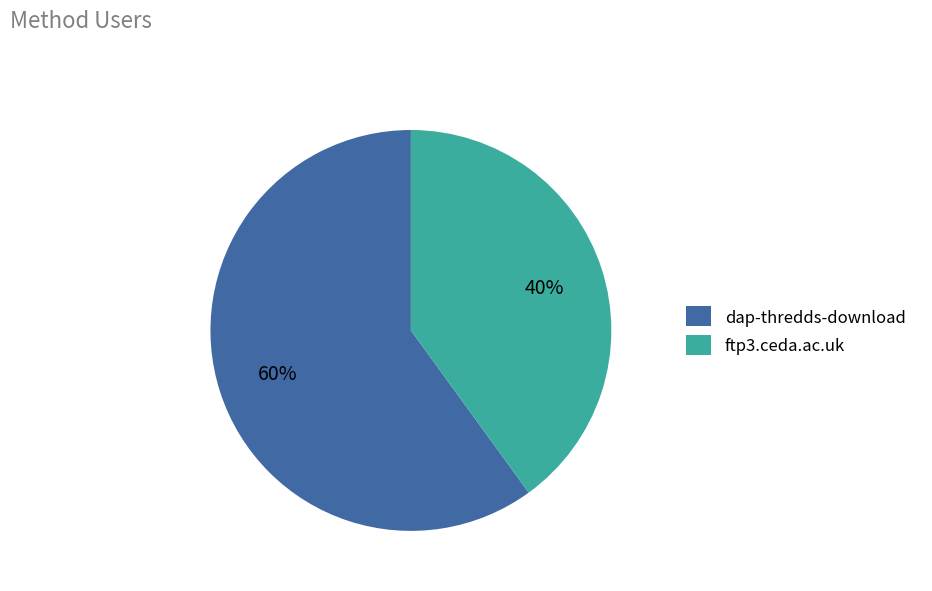

Do dap-thredds-download and ftp3.ceda.ac.uk together represent more than half of the pie?

Yes